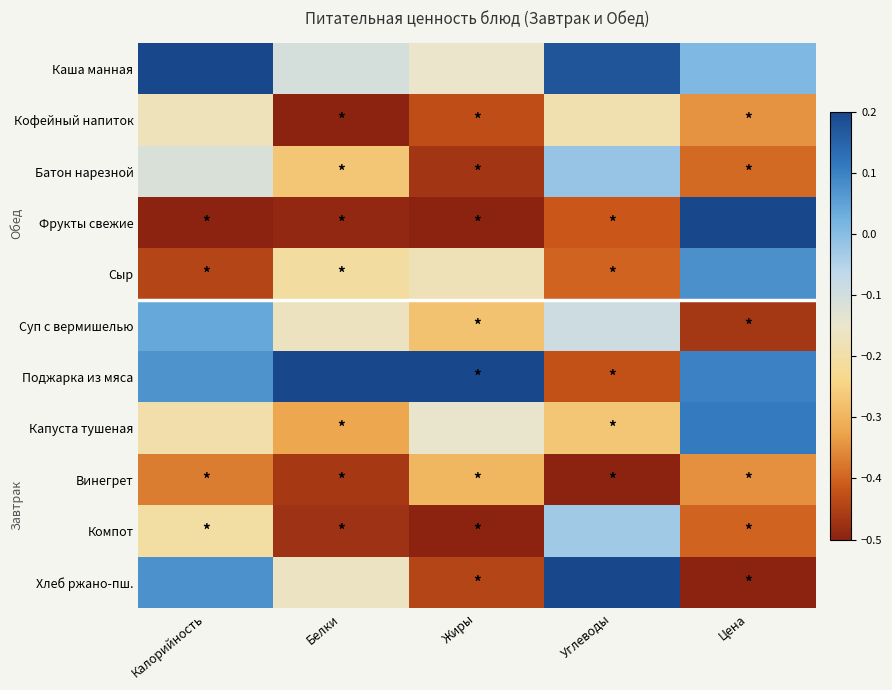

Reading left to right, extract all data points from this chart.

Каша манная: Калорийность=0.2	Белки=-0.1	Жиры=-0.2	Углеводы=0.2	Цена=0.0
Кофейный напиток: Калорийность=-0.2	Белки=-0.5	Жиры=-0.4	Углеводы=-0.2	Цена=-0.3
Батон нарезной: Калорийность=-0.1	Белки=-0.3	Жиры=-0.5	Углеводы=-0.0	Цена=-0.4
Фрукты свежие: Калорийность=-0.5	Белки=-0.5	Жиры=-0.5	Углеводы=-0.4	Цена=0.2
Сыр: Калорийность=-0.4	Белки=-0.2	Жиры=-0.2	Углеводы=-0.4	Цена=0.1
Суп с вермишелью: Калорийность=0.0	Белки=-0.2	Жиры=-0.3	Углеводы=-0.1	Цена=-0.5
Поджарка из мяса: Калорийность=0.1	Белки=0.2	Жиры=0.2	Углеводы=-0.4	Цена=0.1
Капуста тушеная: Калорийность=-0.2	Белки=-0.3	Жиры=-0.1	Углеводы=-0.3	Цена=0.1
Винегрет: Калорийность=-0.4	Белки=-0.5	Жиры=-0.3	Углеводы=-0.5	Цена=-0.3
Компот: Калорийность=-0.2	Белки=-0.5	Жиры=-0.5	Углеводы=-0.0	Цена=-0.4
Хлеб ржано-пш.: Калорийность=0.1	Белки=-0.2	Жиры=-0.4	Углеводы=0.2	Цена=-0.5